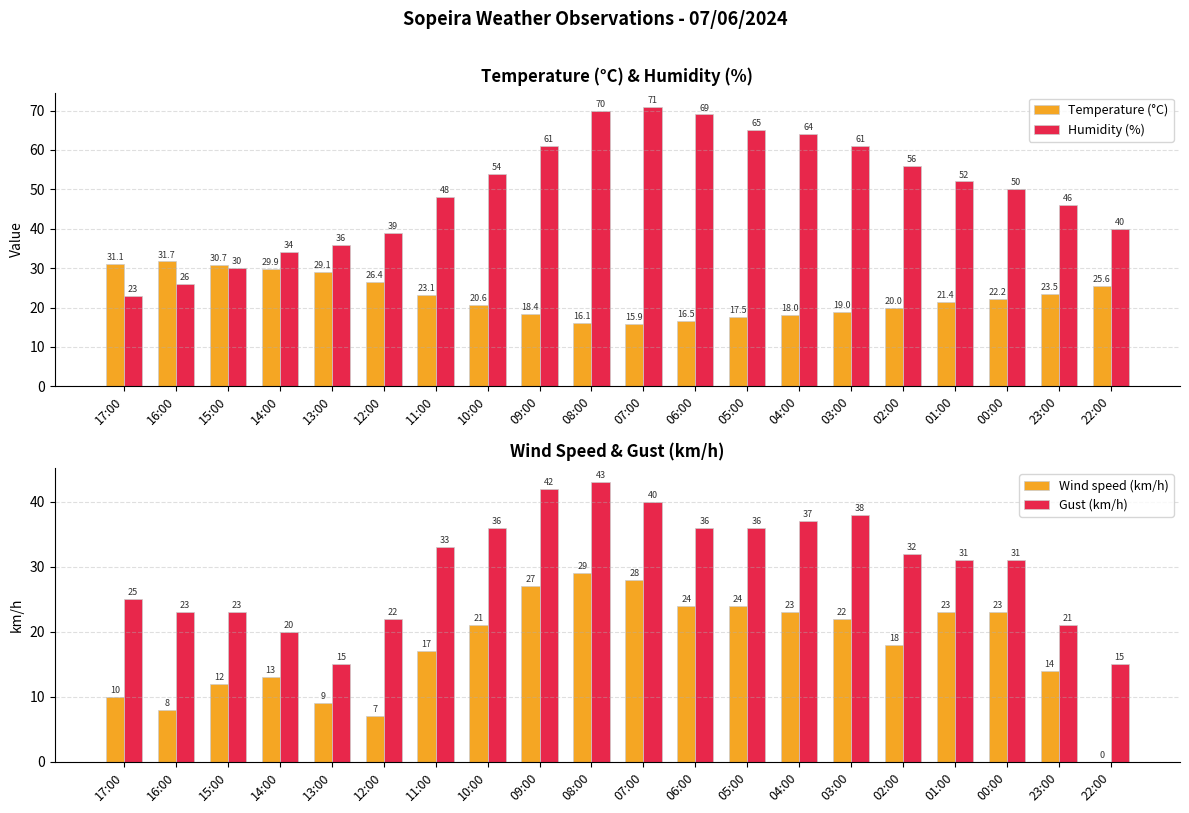

What is the average value of the Gust (km/h) series?

30